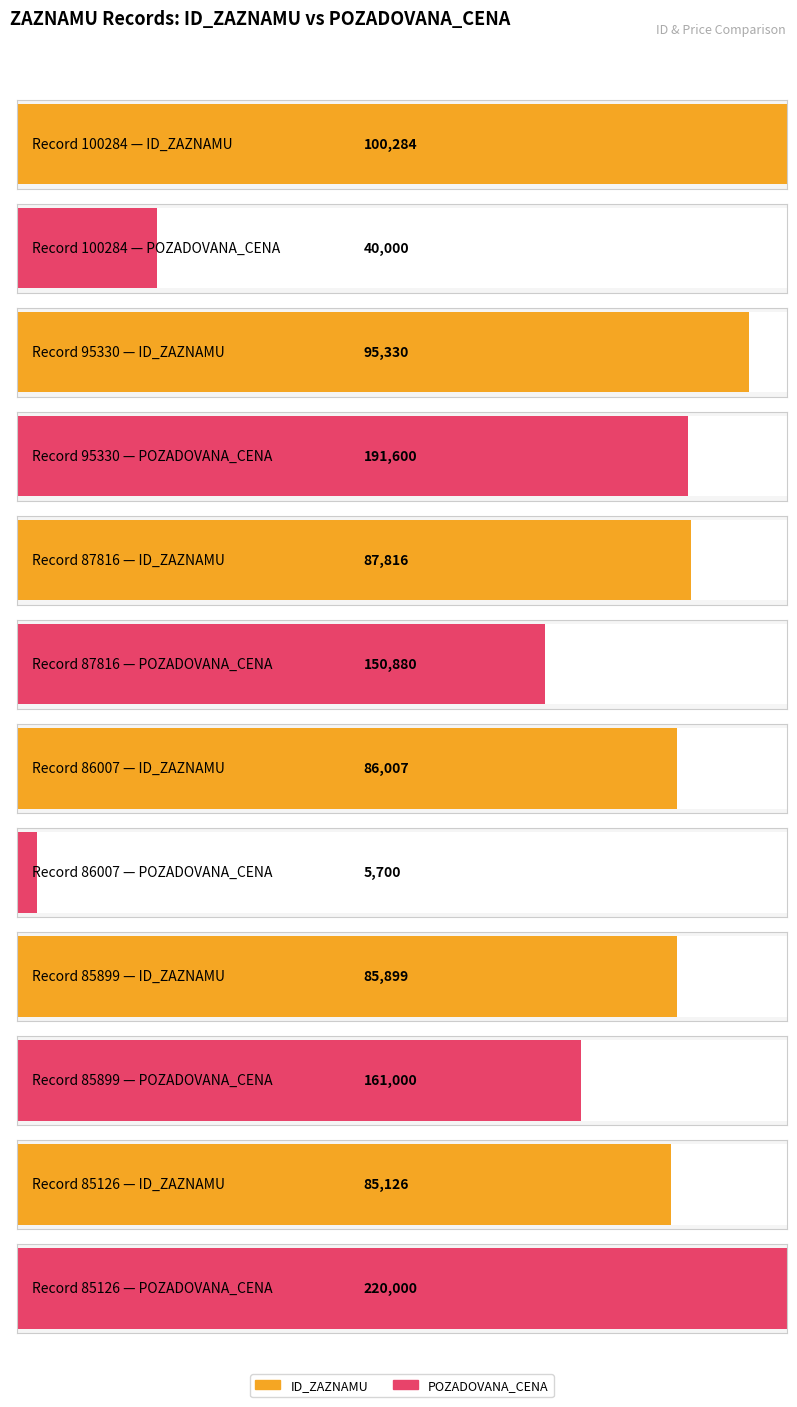

Reading left to right, list all the values displayed in this chart.

ID_ZAZNAMU: 601 102 273=100284	724524091=95330	724524091=87816	724524091=86007	972235736=85899	972235736=85126
POZADOVANA_CENA: 601 102 273=40000	724524091=191600	724524091=150880	724524091=5700	972235736=161000	972235736=220000